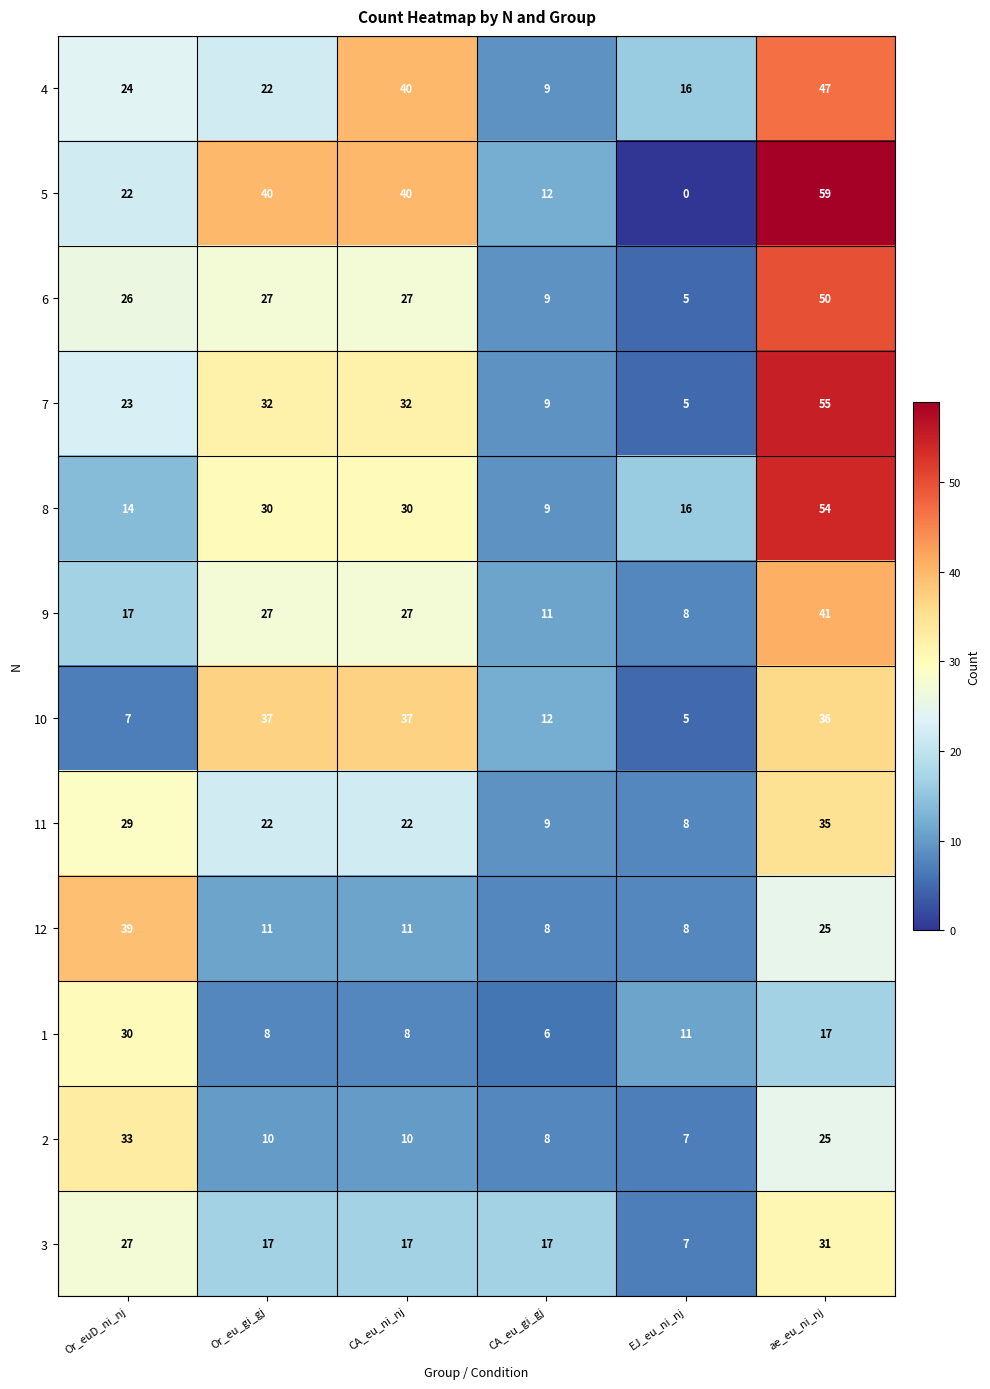

What is the greatest value displayed?

59